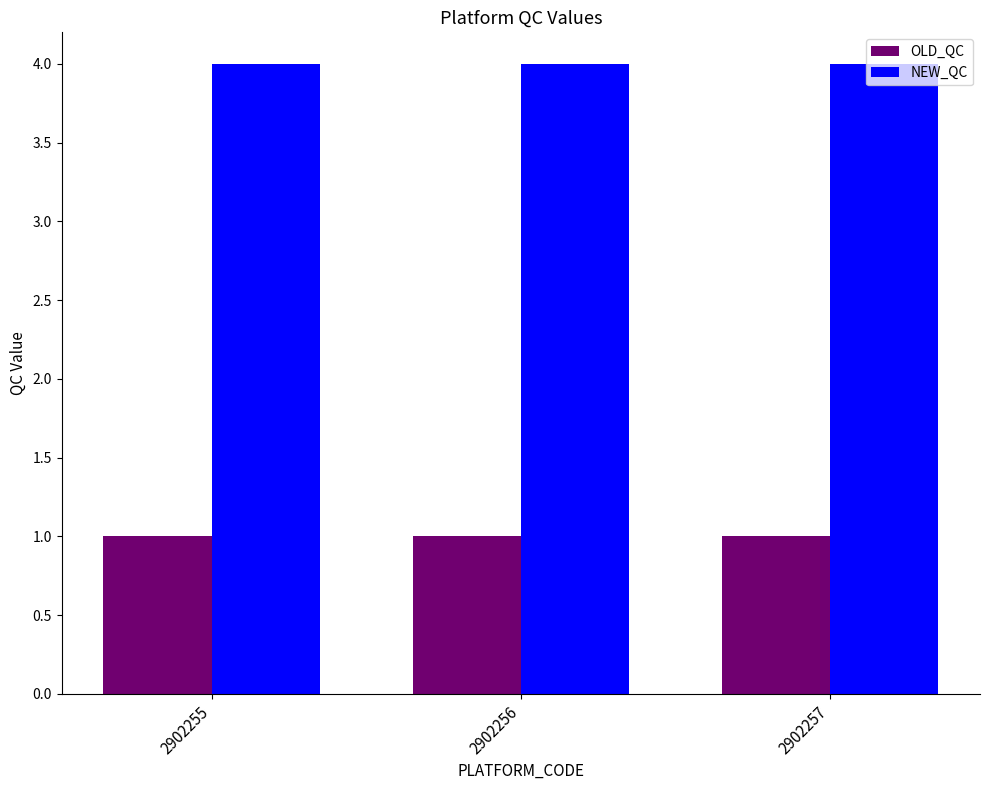

What is the approximate value of NEW_QC at 2902255?

4